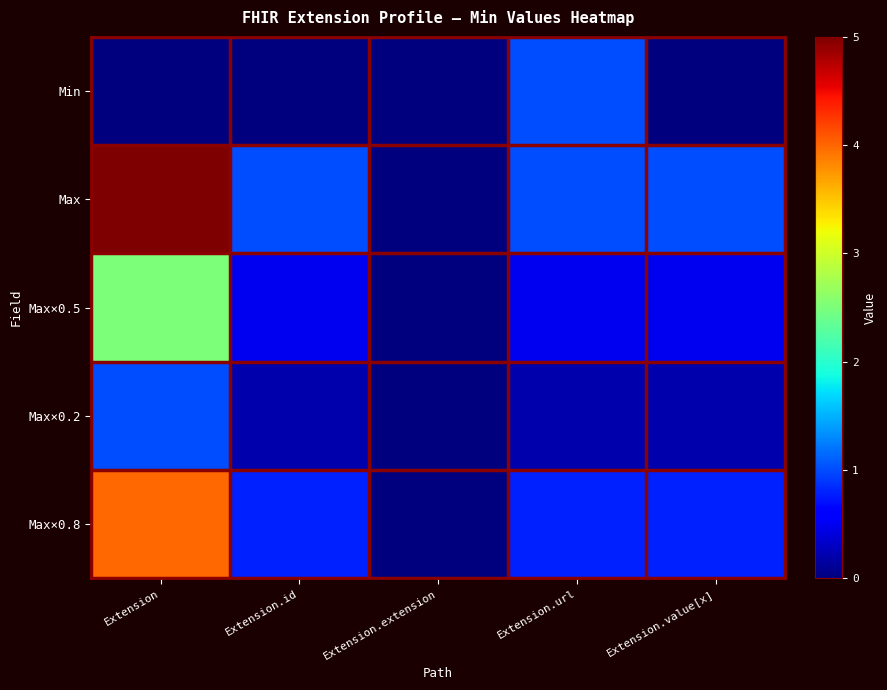

Which series changed the most between Extension.id and Extension.extension?

Max